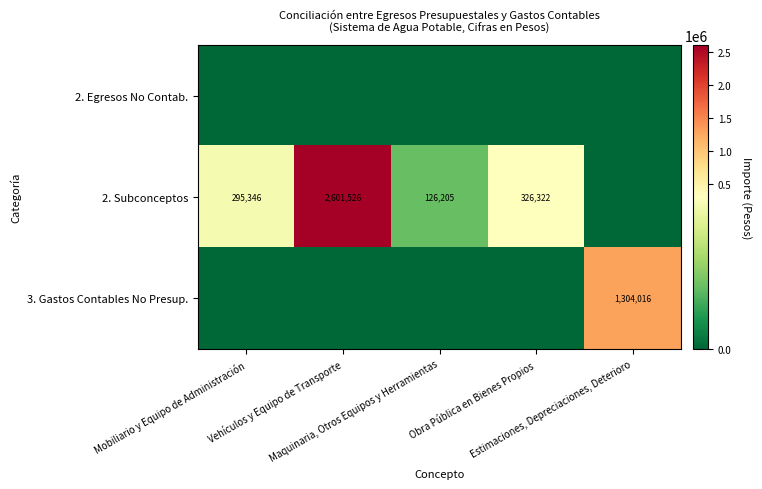

What is the difference between the highest and lowest values at Obra Pública en Bienes Propios?

326322.3